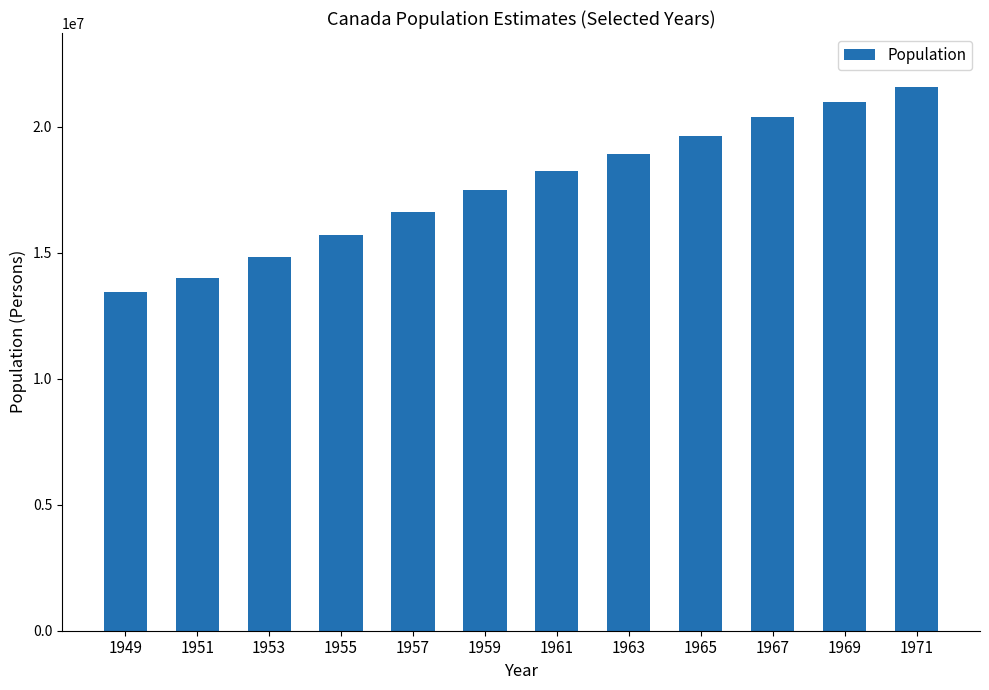

Reading left to right, what are all the values shown in this chart?

1949=13447000	1951=14009400	1953=14845000	1955=15698000	1957=16610000	1959=17483000	1961=18238300	1963=18931000	1965=19644000	1967=20378000	1969=21001000	1971=21568300